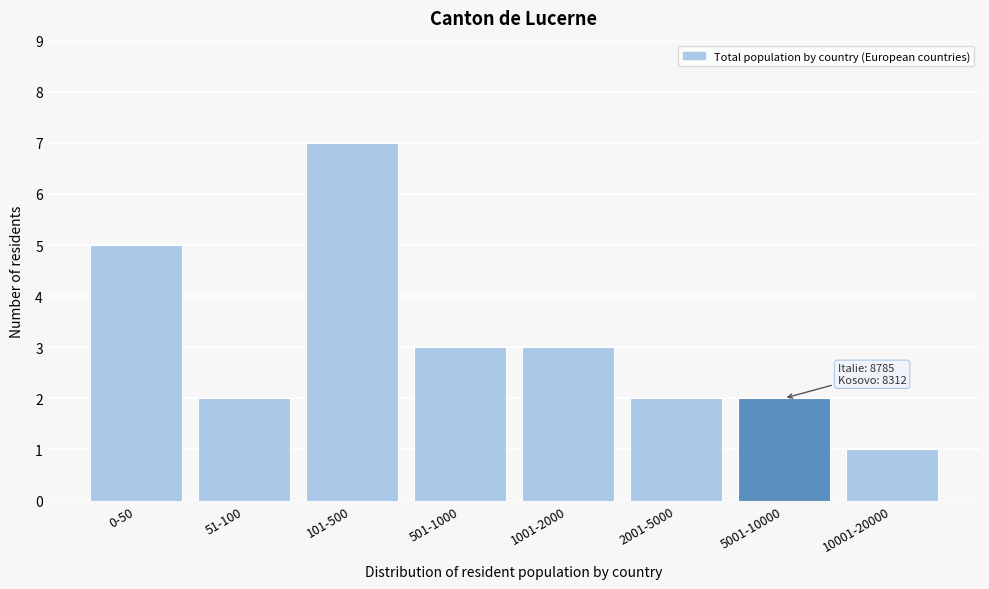

Reading left to right, transcribe all the data shown in this chart.

0-50=5	51-100=2	101-500=7	501-1000=3	1001-2000=3	2001-5000=2	5001-10000=2	10001-20000=1